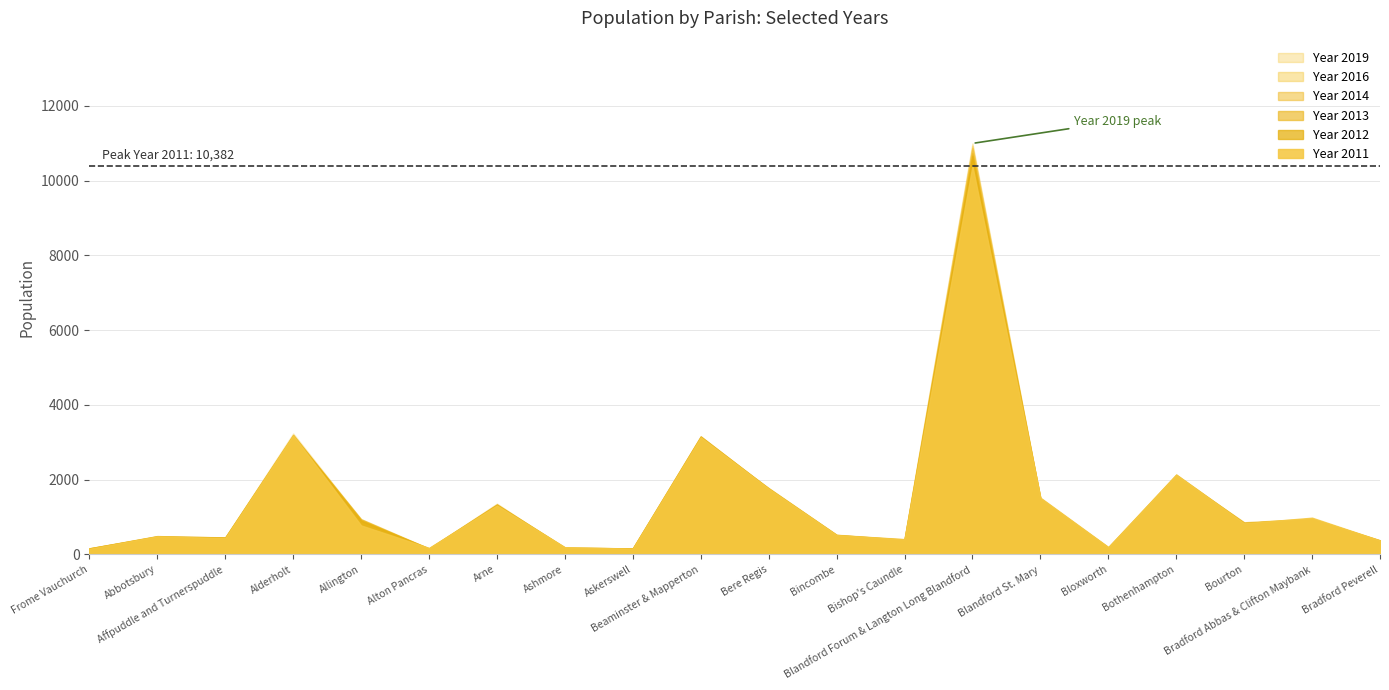

At which category does Year 2016 reach its first local valley?

Affpuddle and Turnerspuddle